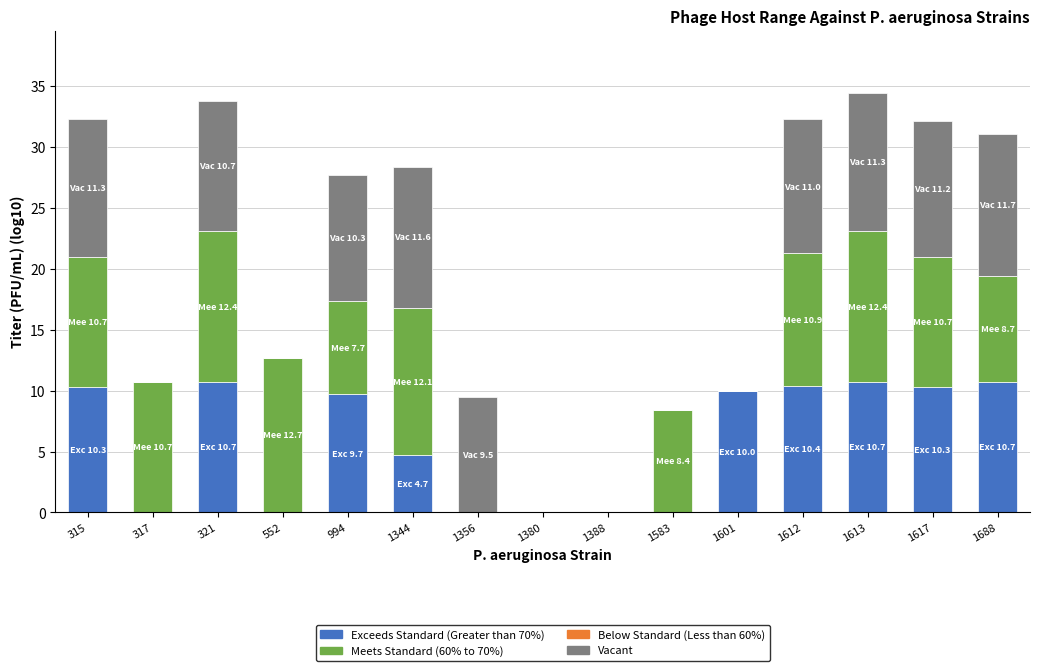

Are the bars horizontal?

No